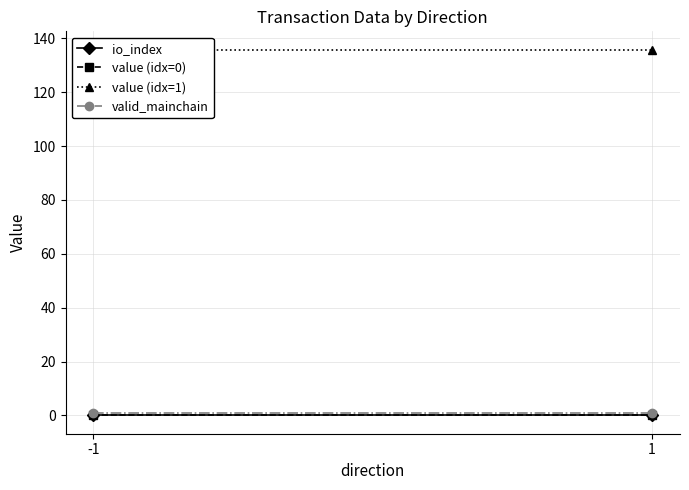

Reading right to left, list all the values displayed in this chart.

io_index: 1=0.0	-1=0.0
value (idx=0): 1=0.0	-1=0.0
value (idx=1): 1=135.8	-1=135.8
valid_mainchain: 1=1.0	-1=1.0